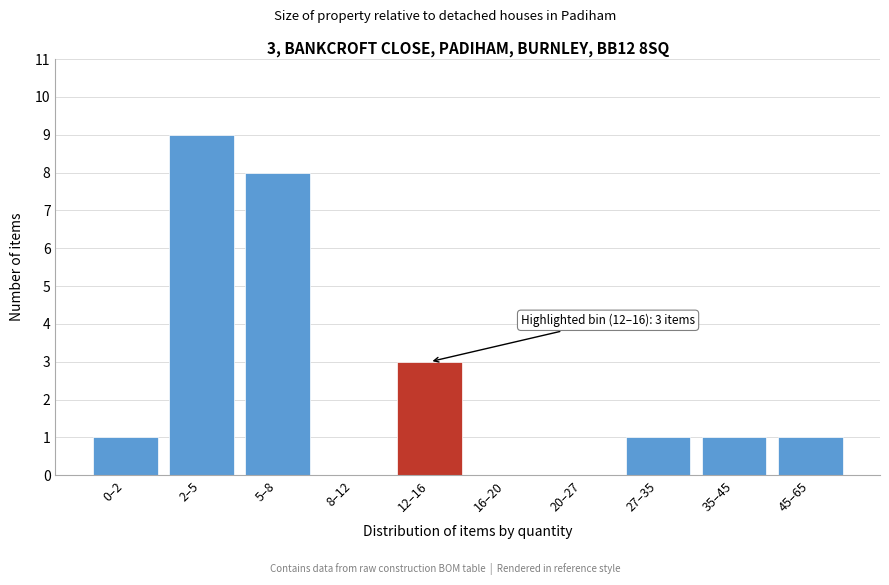

Reading right to left, list all the values displayed in this chart.

45–65=1	35–45=1	27–35=1	20–27=0	16–20=0	12–16=3	8–12=0	5–8=8	2–5=9	0–2=1